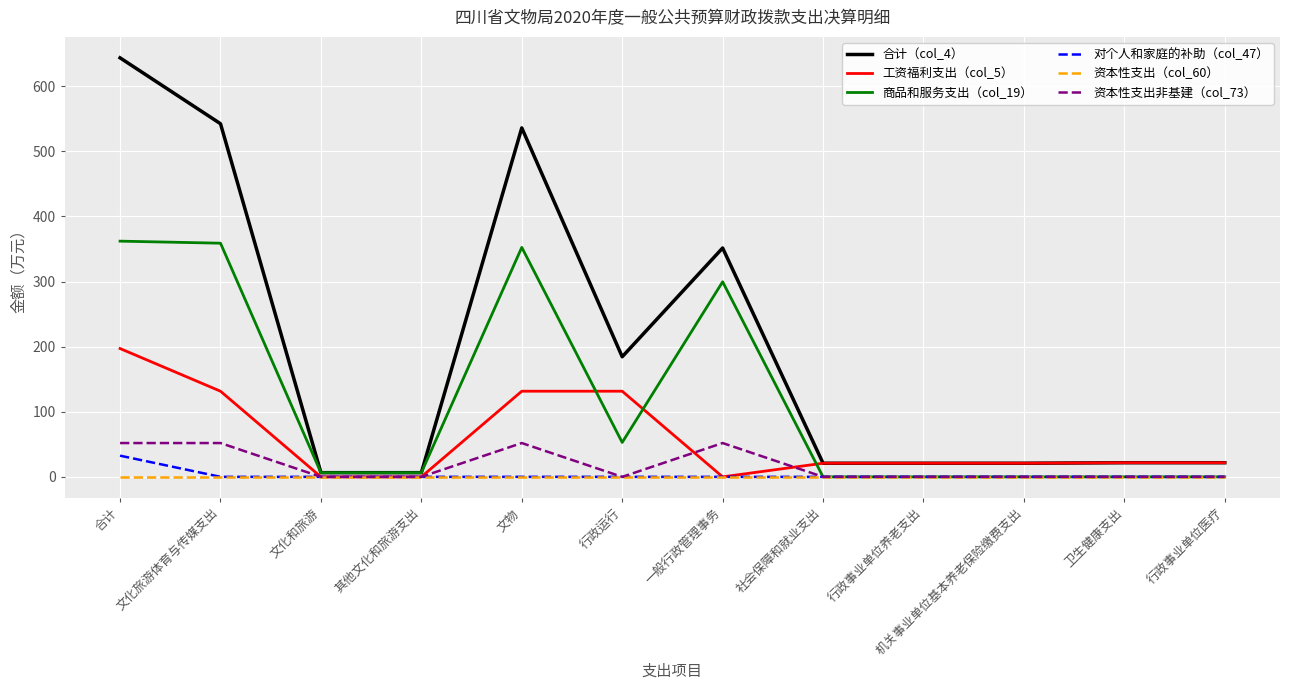

The 资本性支出（col_60） series shows 0.0 at 一般行政管理事务. True or false?

True